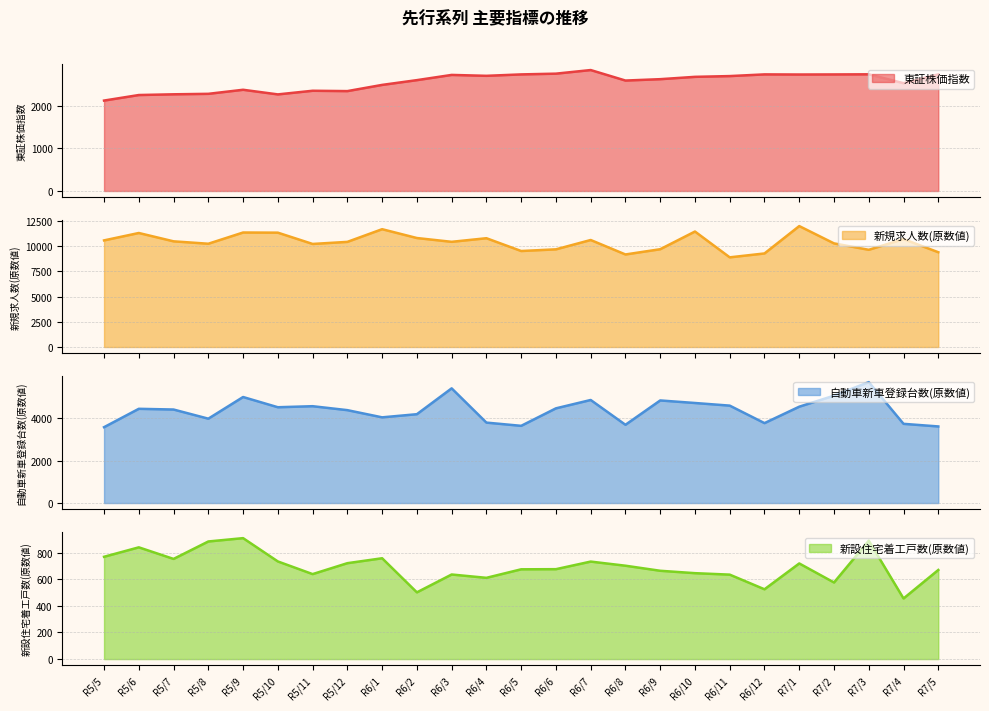

Rank the series by their maximum value, from lowest to highest.

新設住宅着工戸数(原数値), 東証株価指数, 自動車新車登録台数(原数値), 新規求人数(原数値)